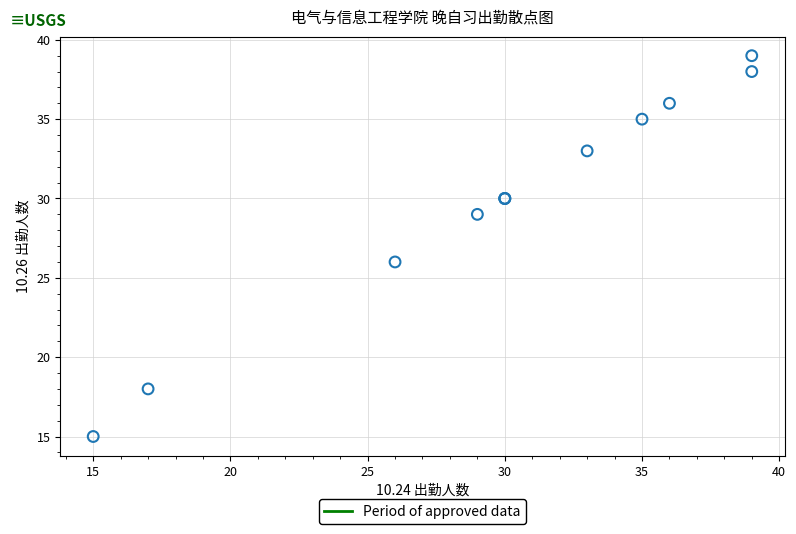

What Y value in the scatter plot is closest to 27?

26